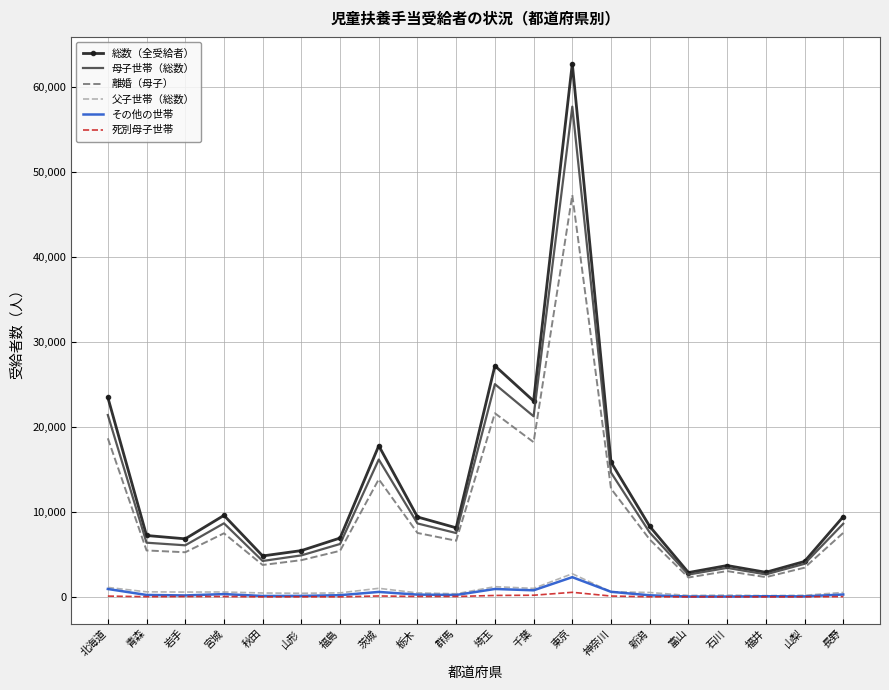

True or false: その他の世帯 and 総数（全受給者） cross at least once.

False